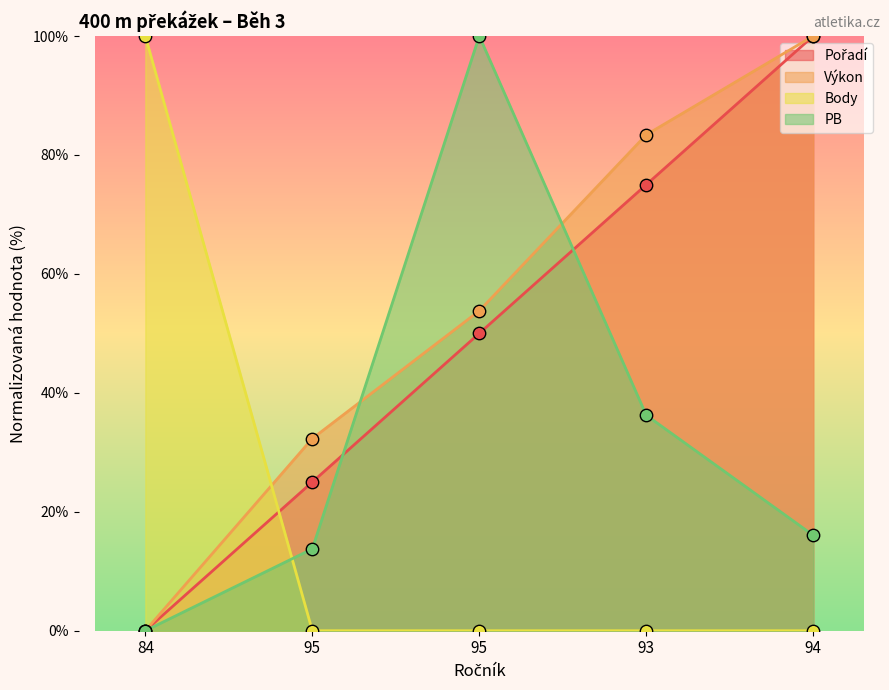

What is the total value across all series at 95?

71.1